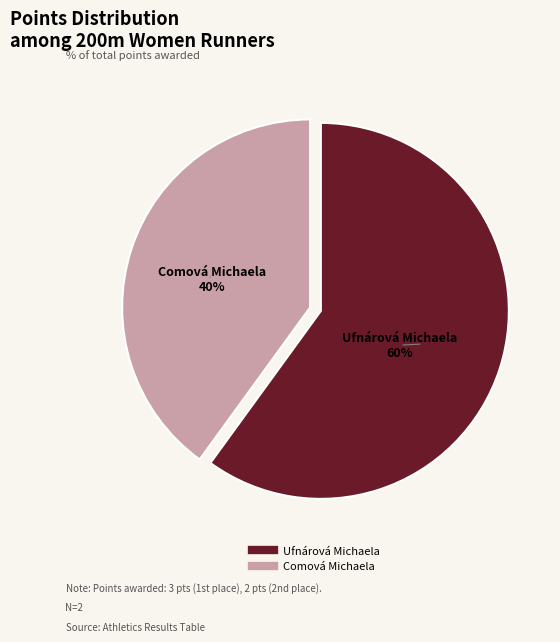

To the nearest percent, what is the combined percentage of Ufnárová Michaela and Comová Michaela?

100%